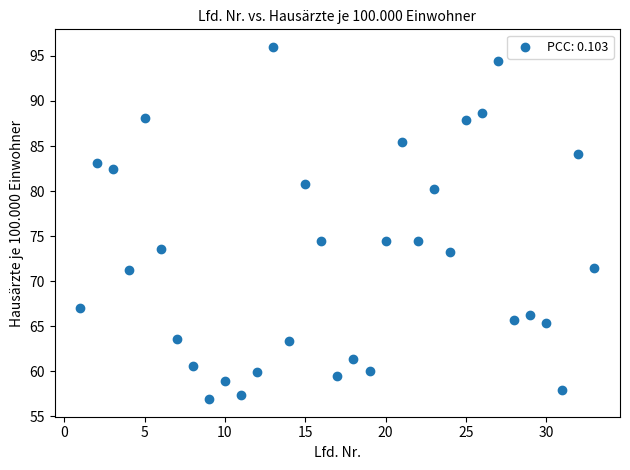

What is the range of X values (max minus min)?

32.0